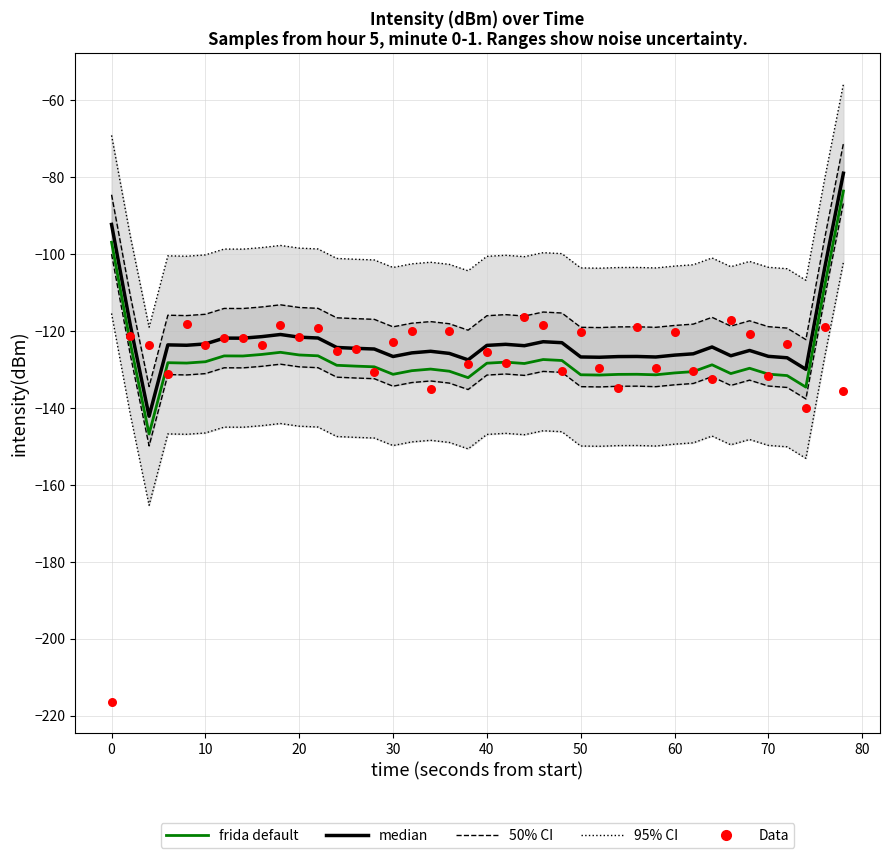

Which series has the widest spread of Y values?

Data